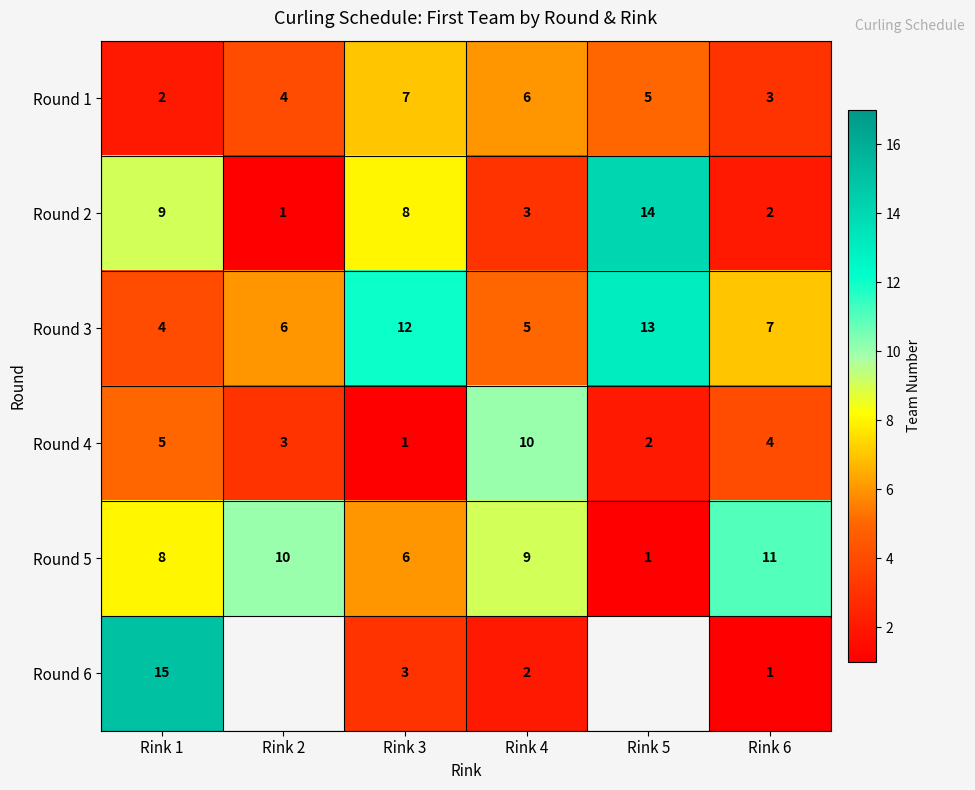

What is the maximum value for Round 2?

14